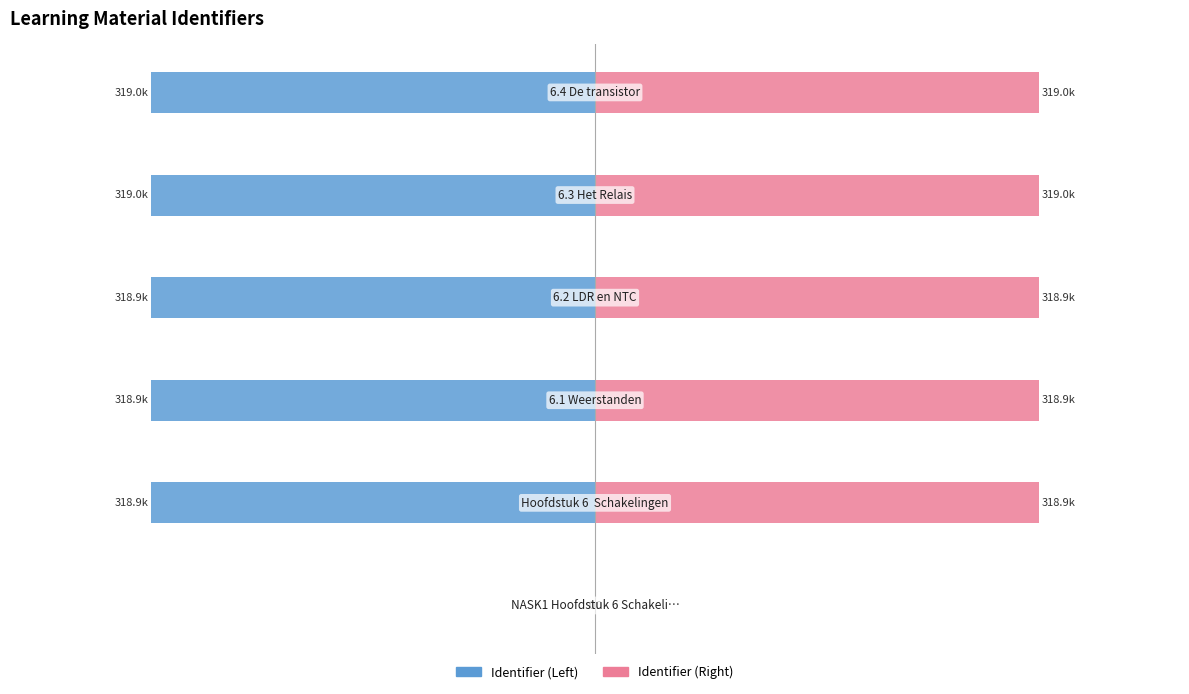

How many positive values does the Identifier (Right) series have?

5